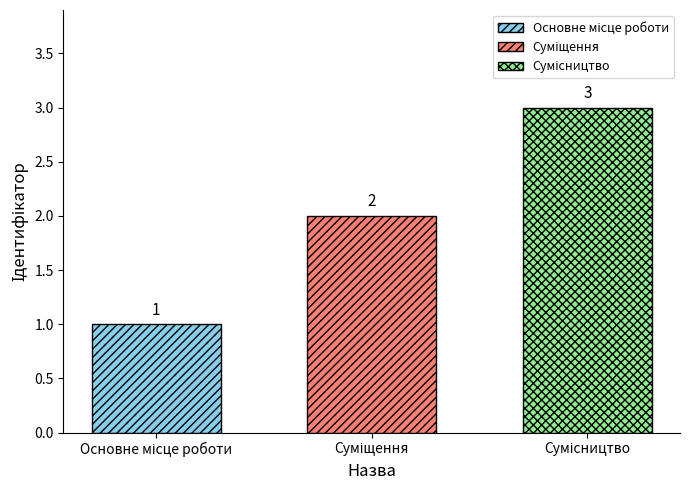

What is the greatest value displayed?

3